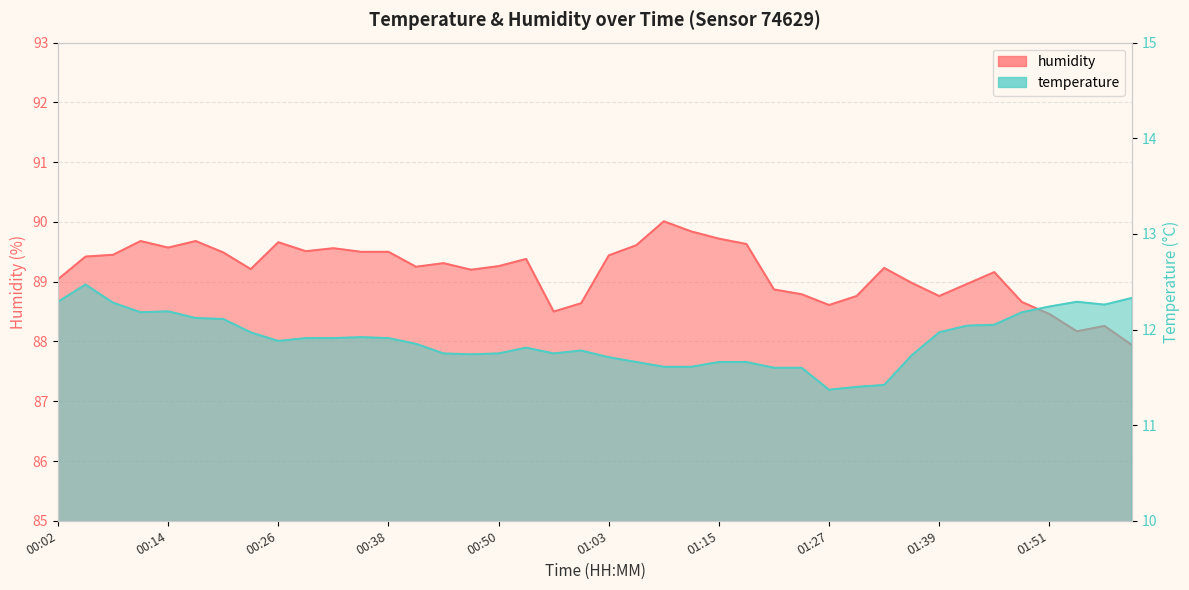

Is the value of humidity at 01:57 greater than the value of temperature at 00:32?

Yes